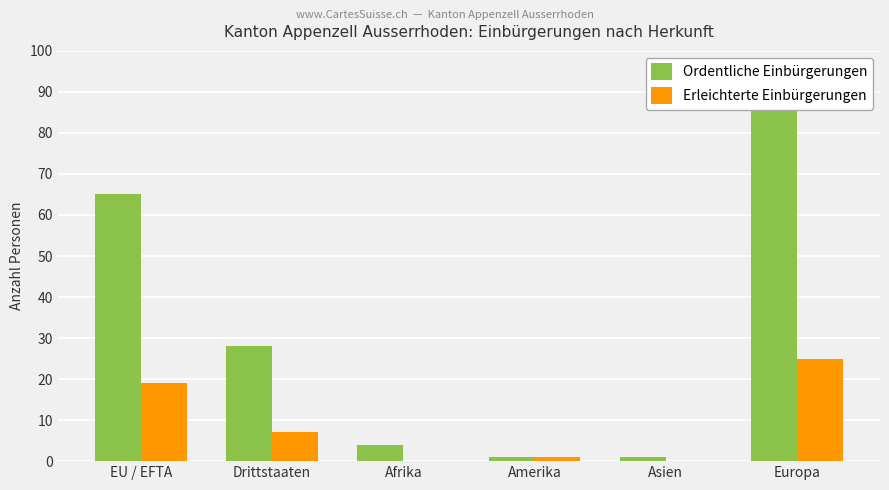

What is the sum of the Ordentliche Einbürgerungen values at Drittstaaten and EU / EFTA?

93